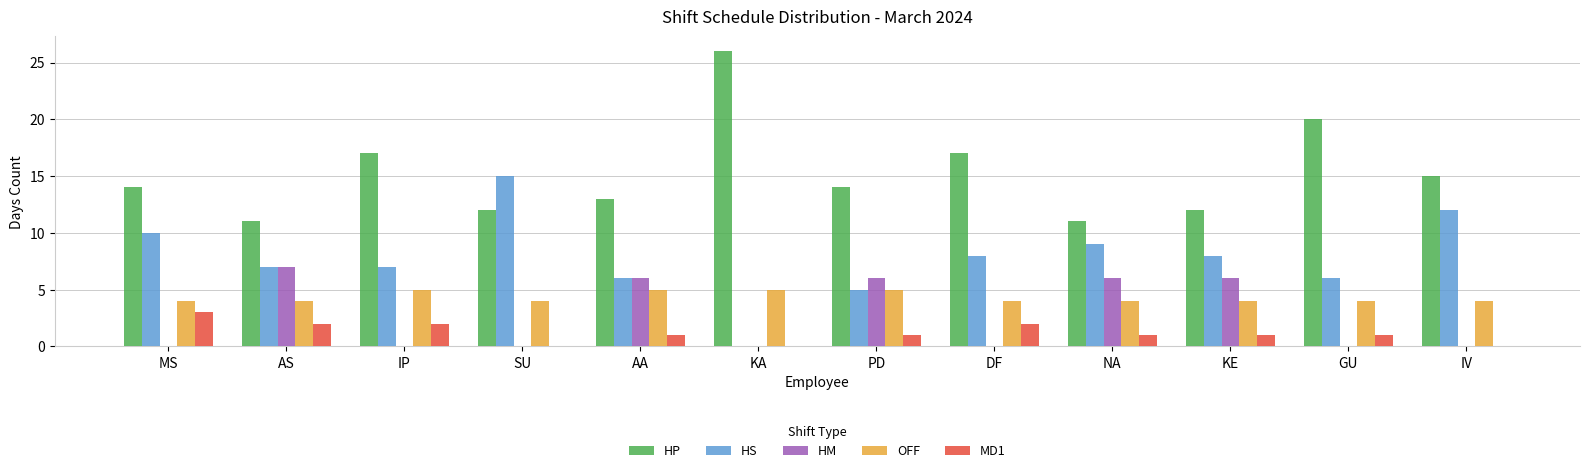

Which series changed the most between MS and KE?

HM